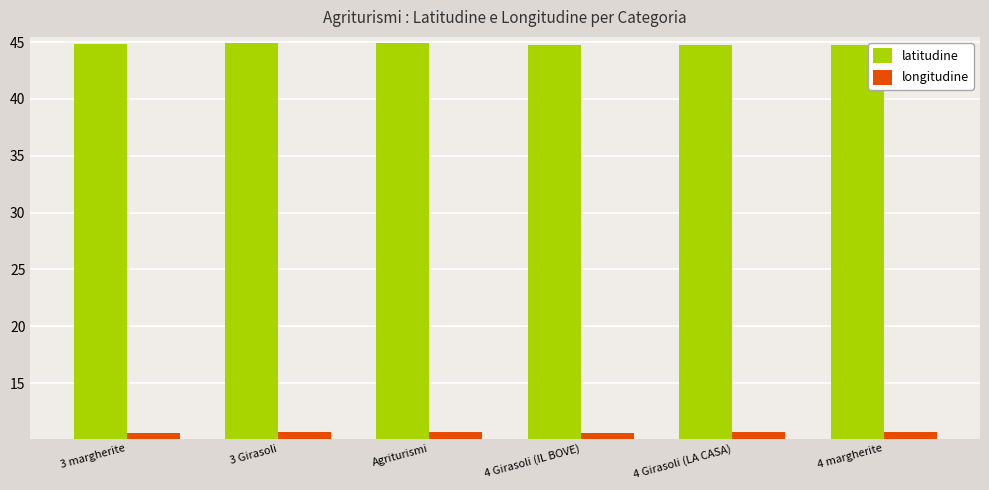

True or false: longitudine has a value of 10.6 at 4 Girasoli (IL BOVE).

True